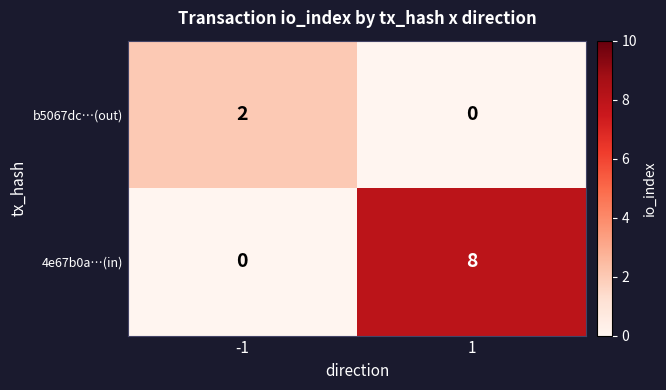

What is the sum of the 4e67b0a…(in) values at 1 and -1?

8